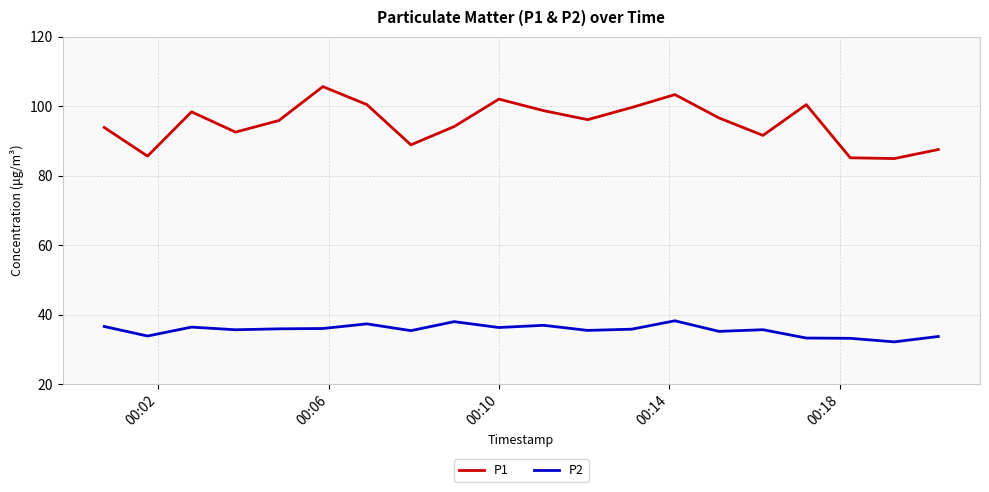

Does the chart display data point markers on the line(s)?

No